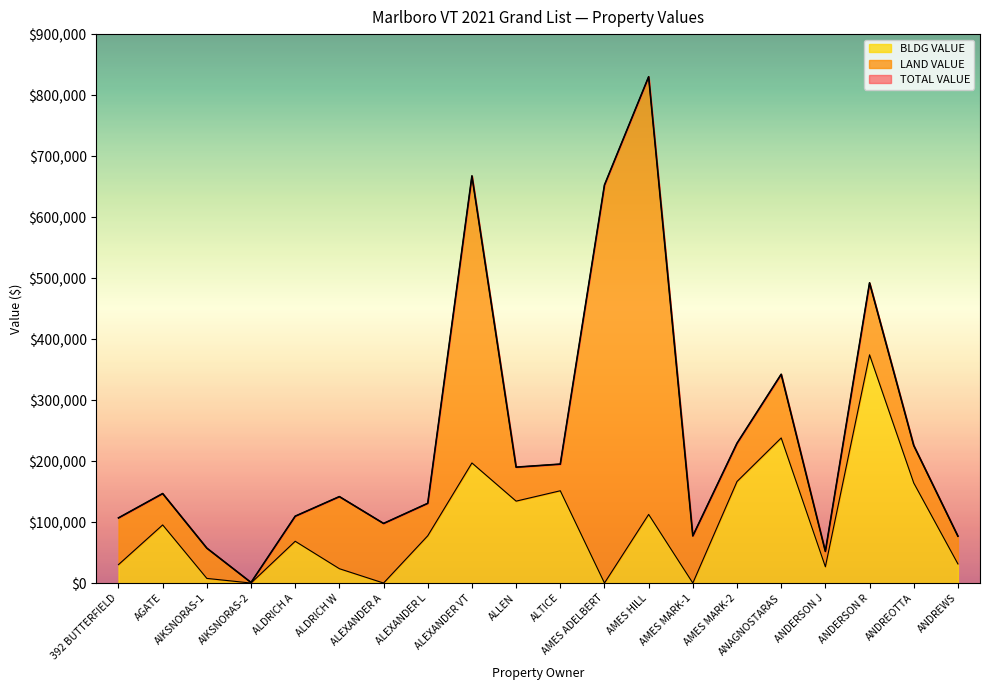

Between ALDRICH A and ALLEN, which series saw the biggest shift?

TOTAL VALUE